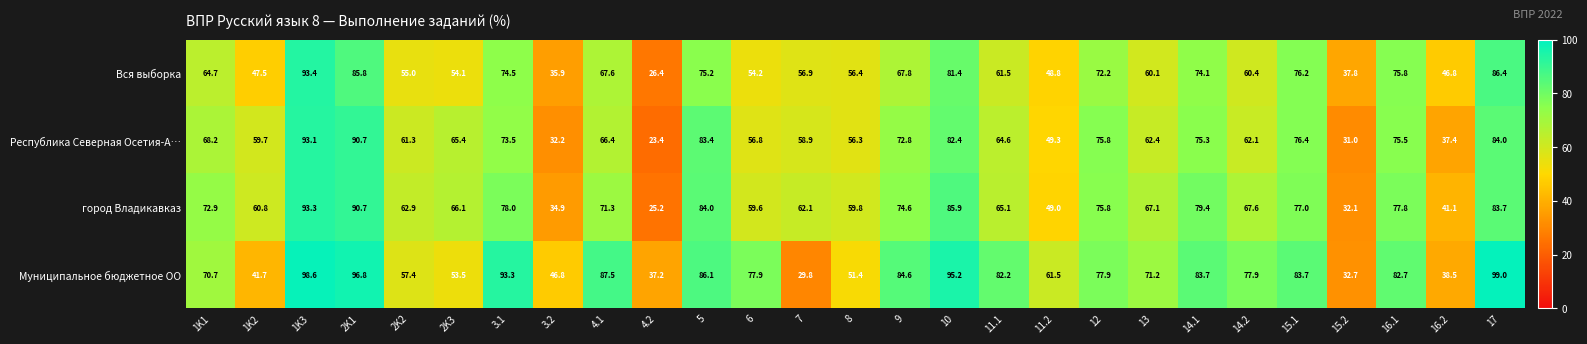

At which category is the sum across all series the highest?

1K3